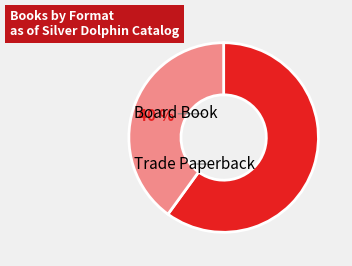

Is there any slice that represents more than half of the pie?

Yes